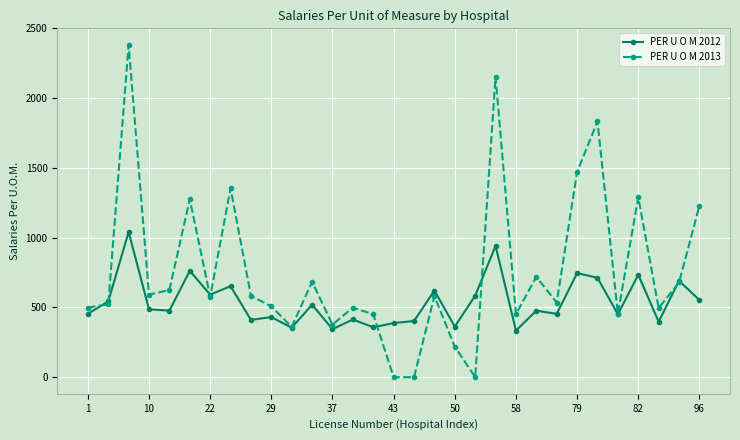

Which series has the largest range (max minus min)?

PER U O M 2013